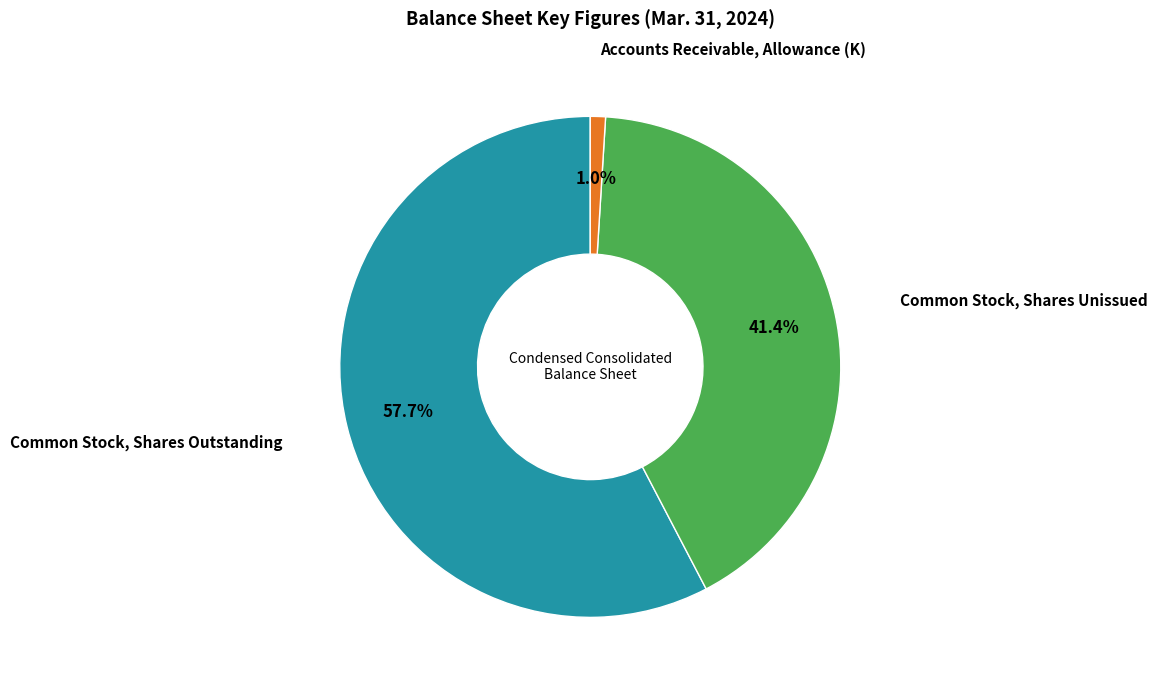

Is there any slice that represents more than half of the pie?

Yes